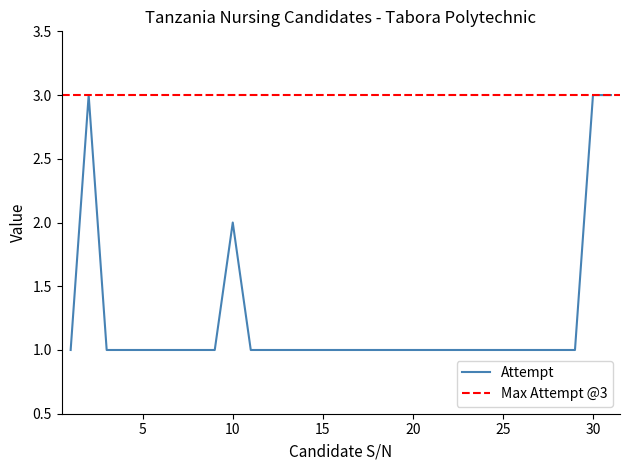

What is the value of the 17th point from the left?

1